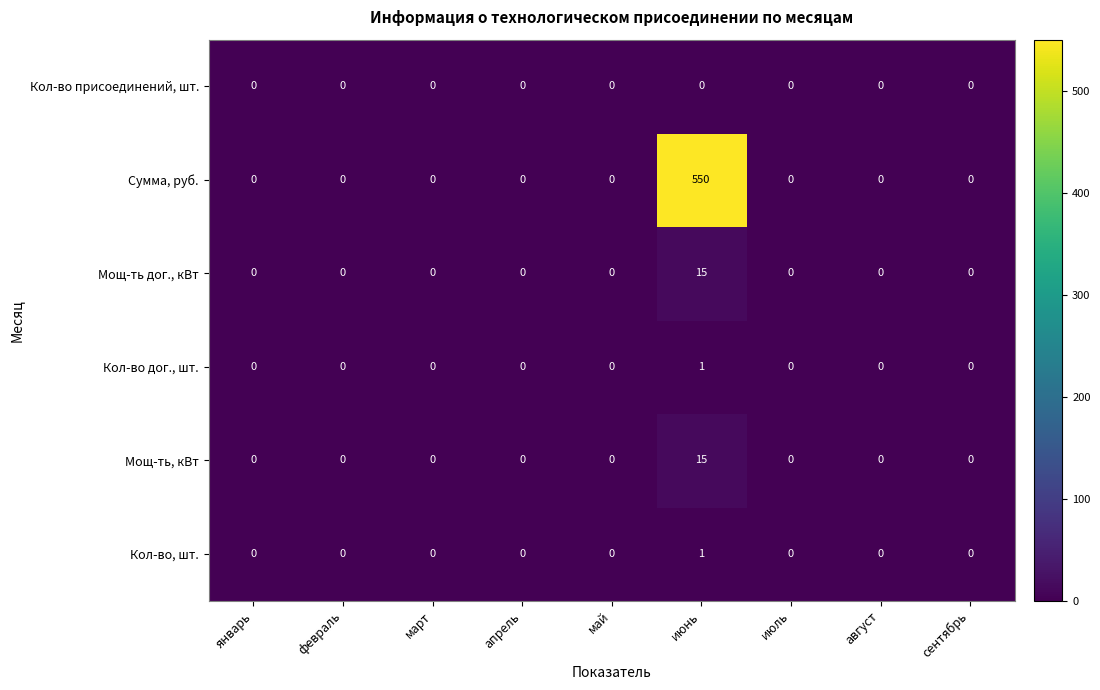

Which series has the widest spread of values?

Сумма, руб.